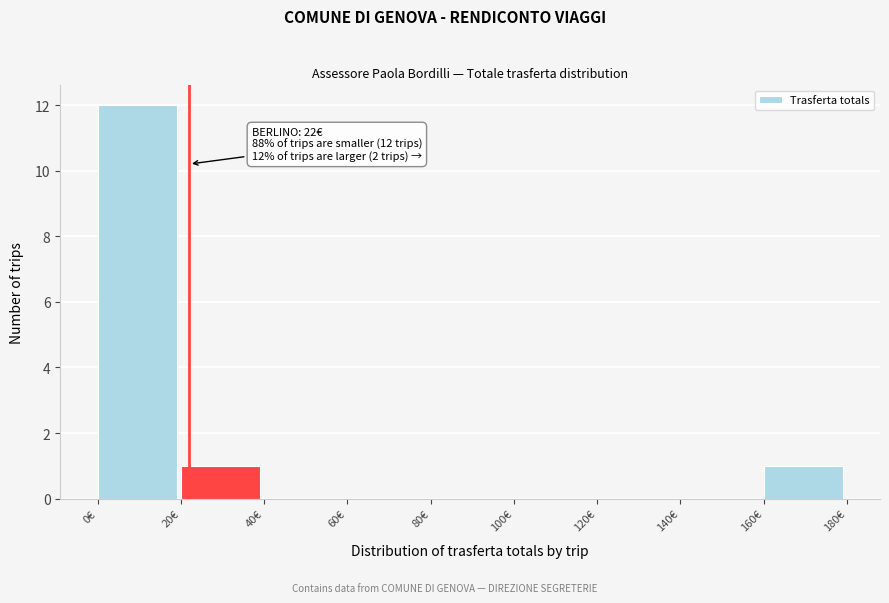

Which range on the x-axis has the tallest bar?

0 to 20